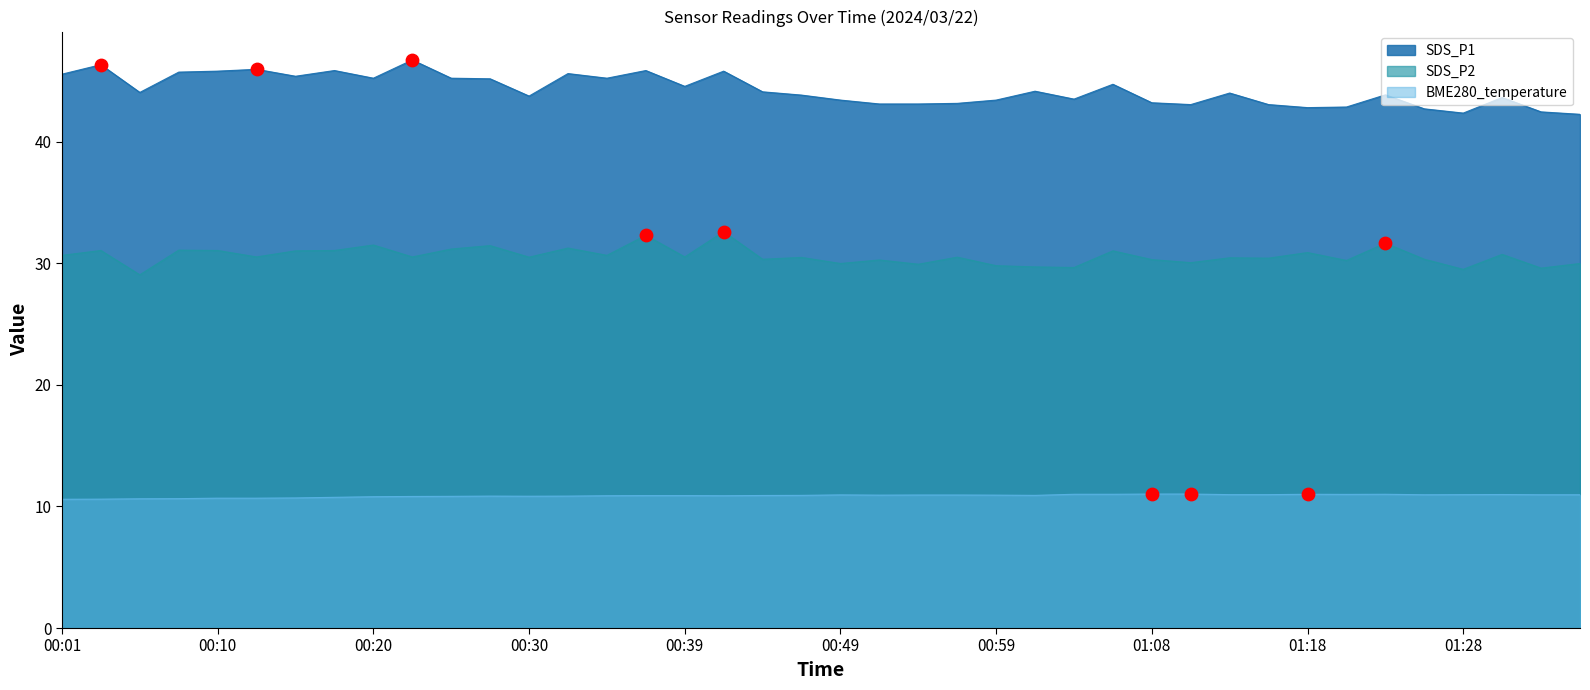

At which category is the sum across all series the highest?

00:42